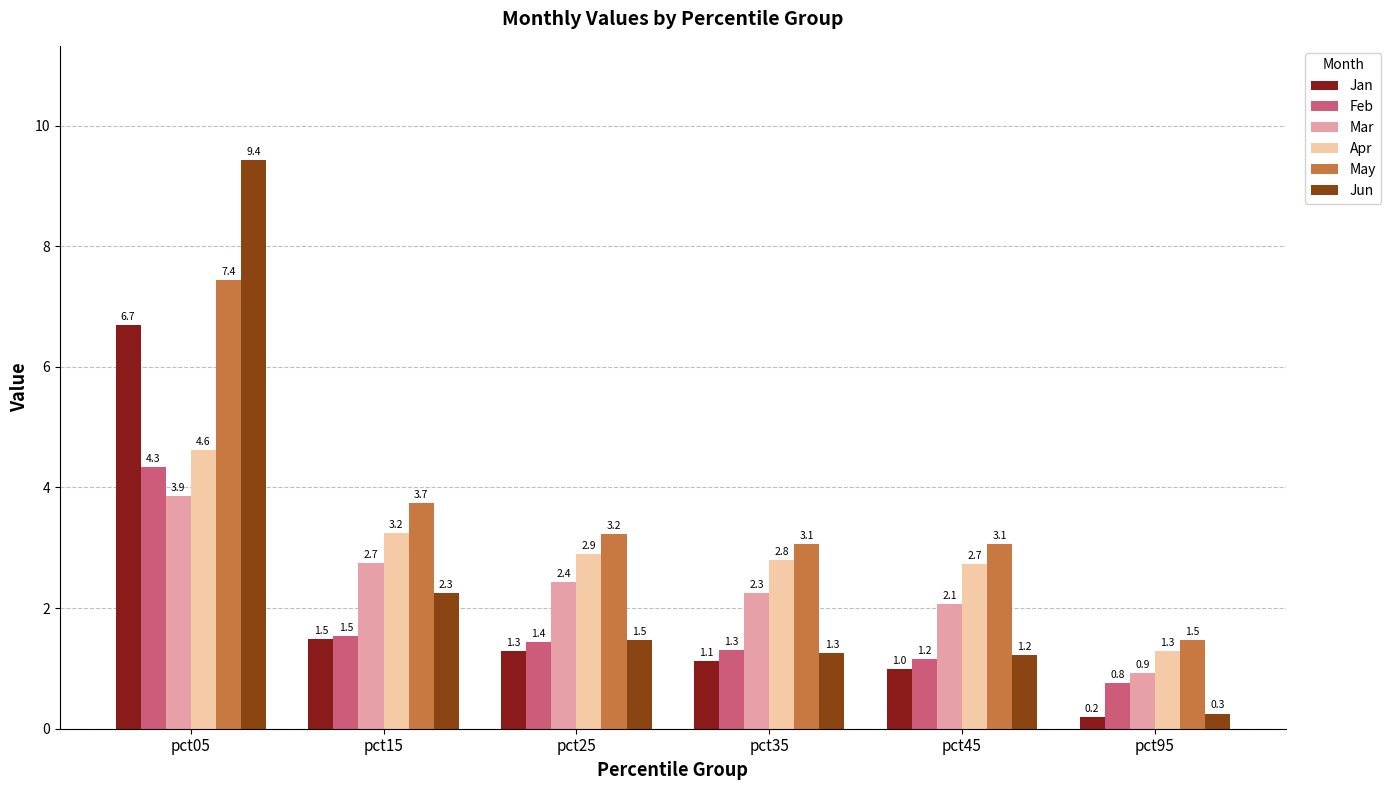

What is the sum of the Mar values at pct35 and pct95?

3.2